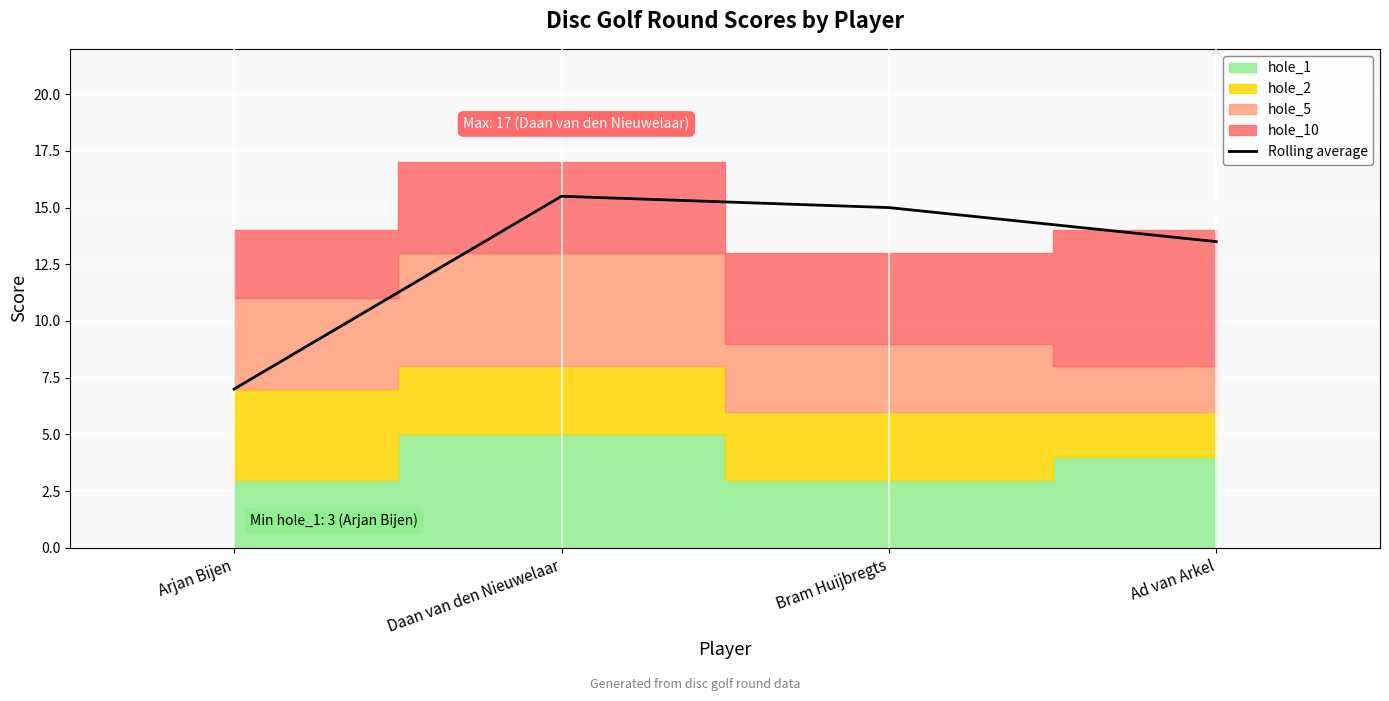

True or false: the data has more than 1 interior local peaks.

False